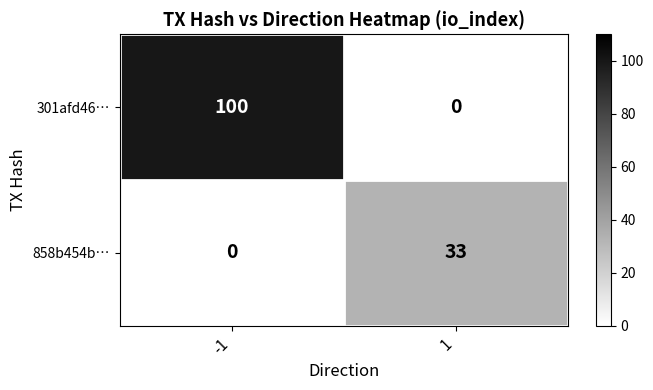

The 858b454b… series shows 0 at -1. True or false?

True